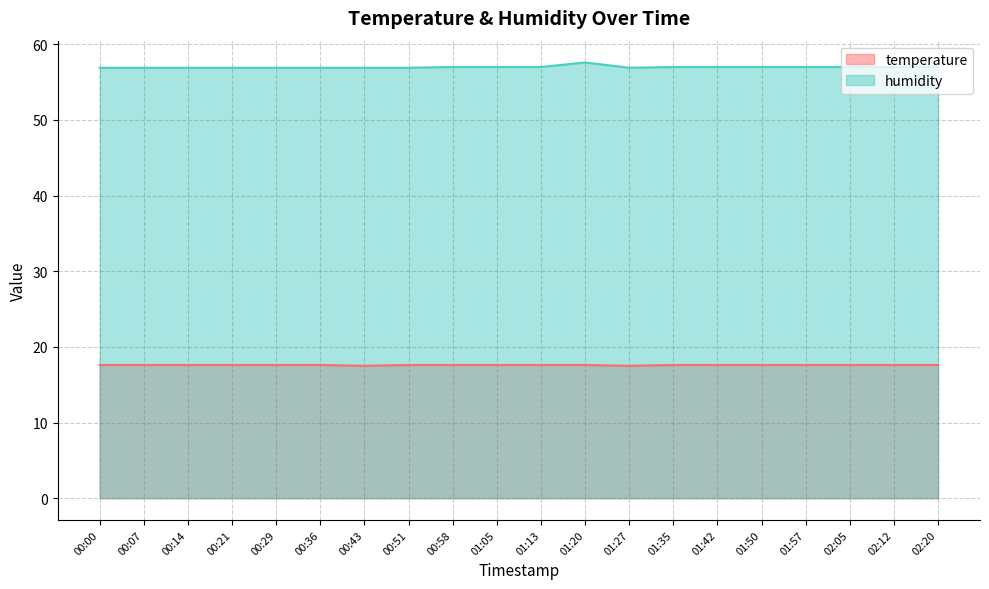

What is the label of the 13th point from the right?

00:51